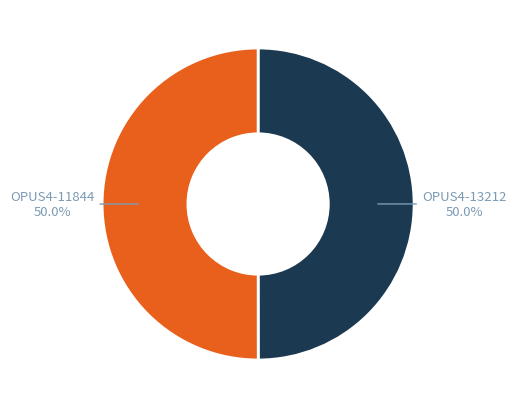

Approximately how many times larger is the value at OPUS4-11844 compared to OPUS4-13212?

1.0